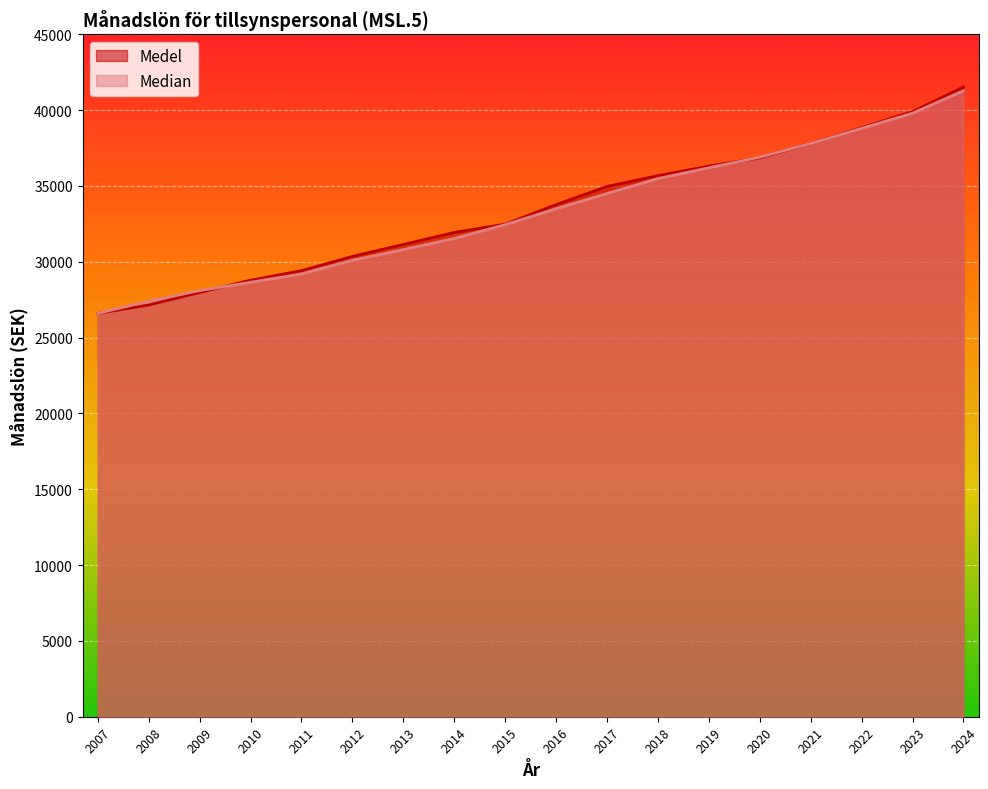

Rank the series by their maximum value, from lowest to highest.

Median, Medel